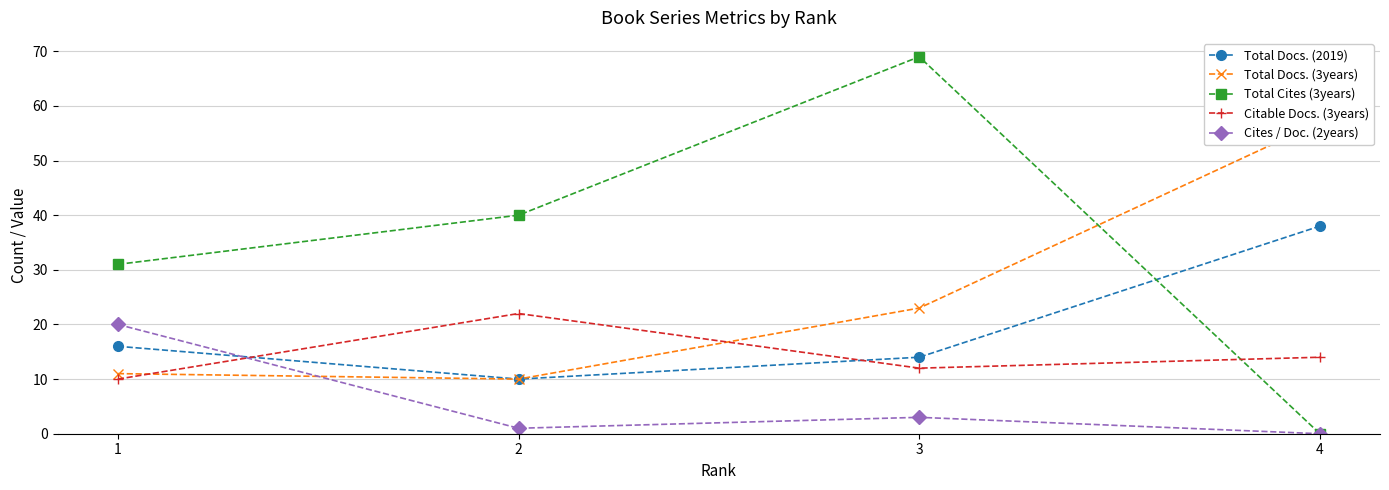

The Cites / Doc. (2years) series shows 1 at 2. True or false?

True